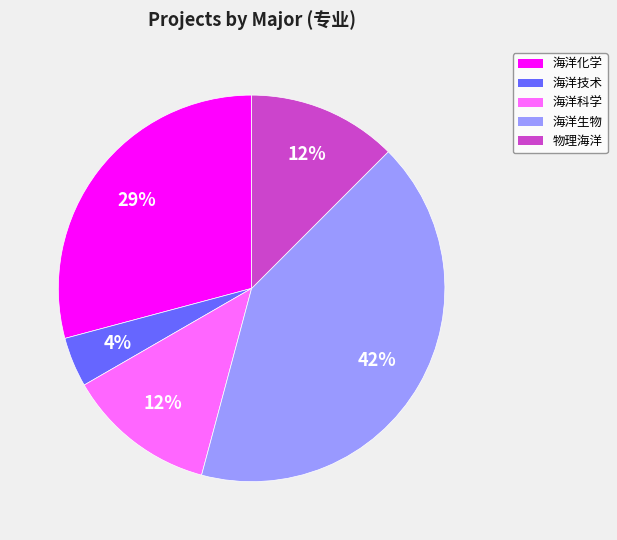

Which slice is the smallest?

海洋技术